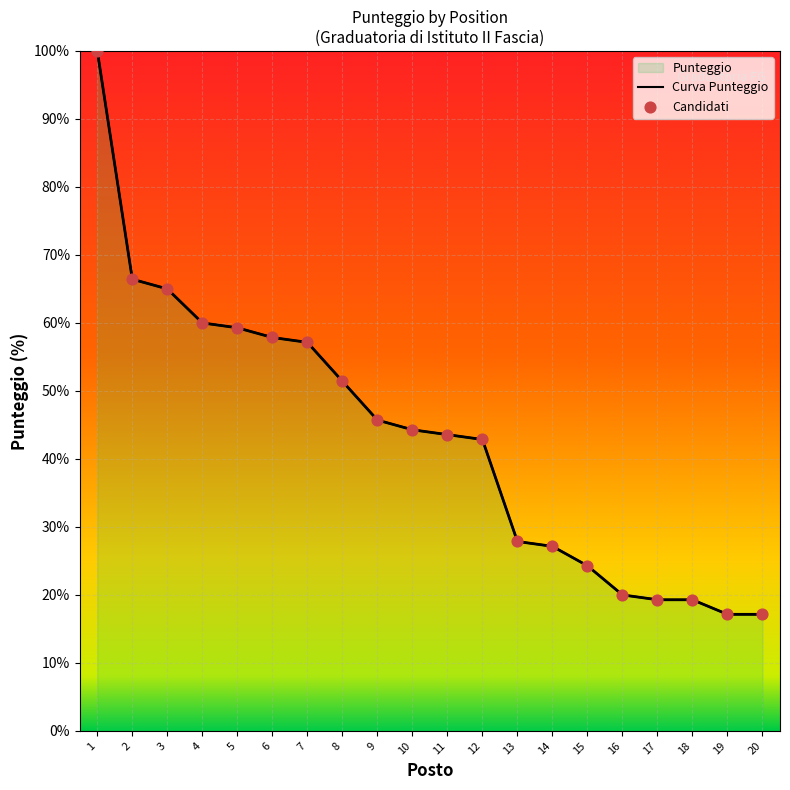

What is the change in value from 8 to 20?

-34.3